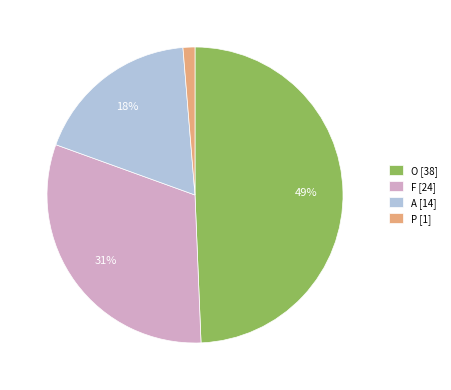

What is the ratio of the value at A to the value at O?

0.4